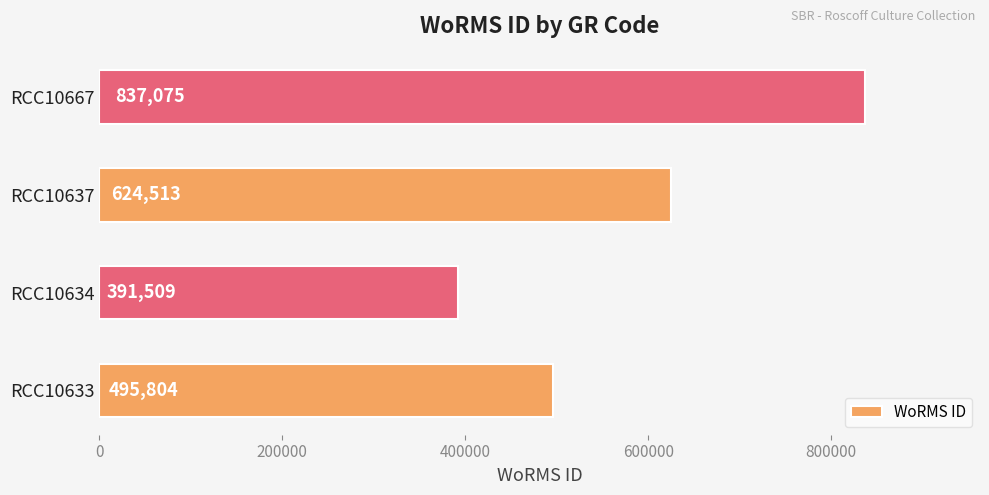

Count the number of categories in the chart.

4